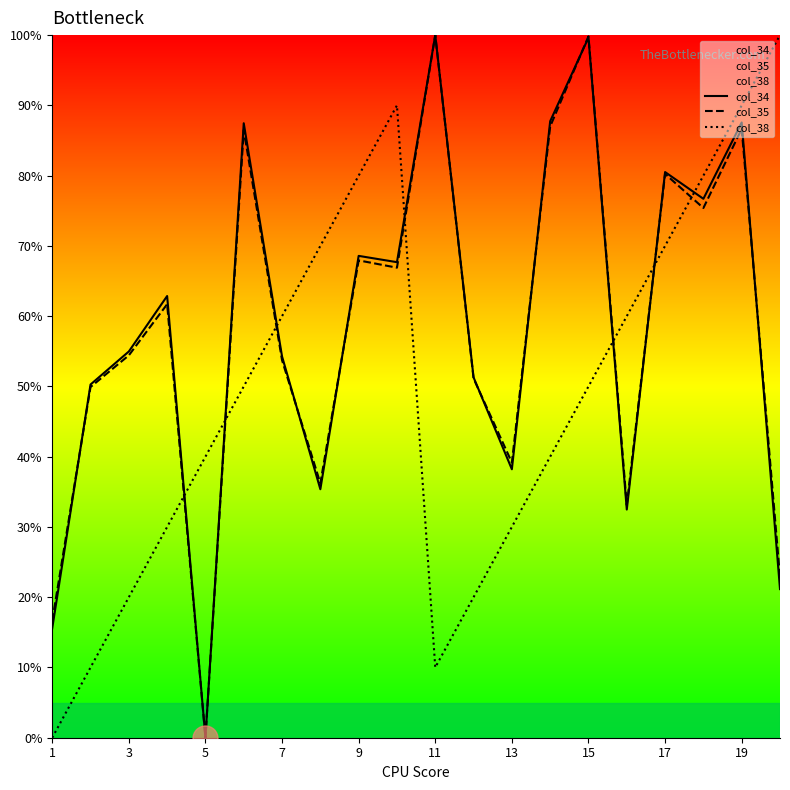

Which series has the widest spread of values?

col_34